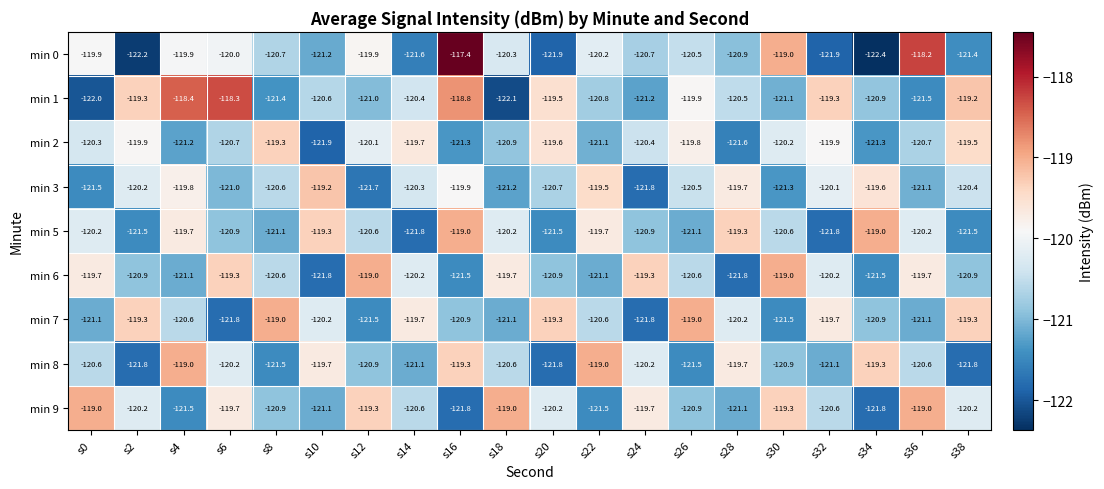

Which series has the largest total across all categories?

min 1